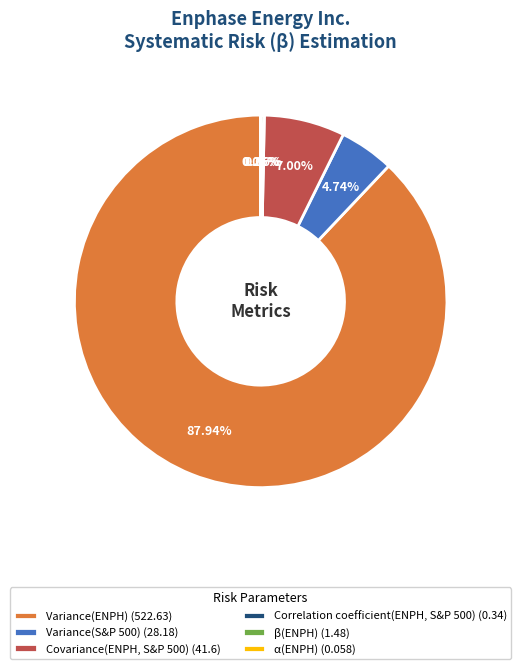

What is the largest slice in the pie chart?

Variance(ENPH)